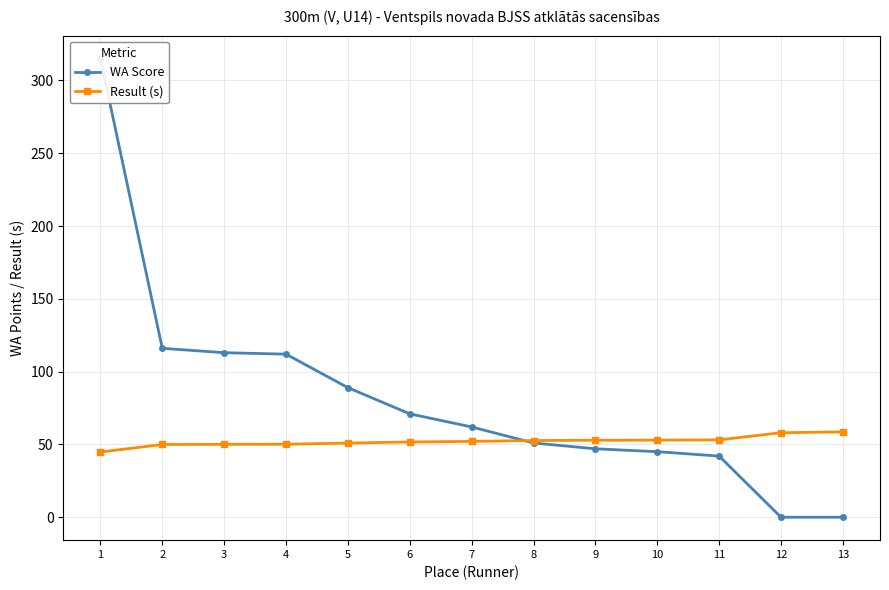

What is the value of the WA Score point at the 7th from the left?

62.0